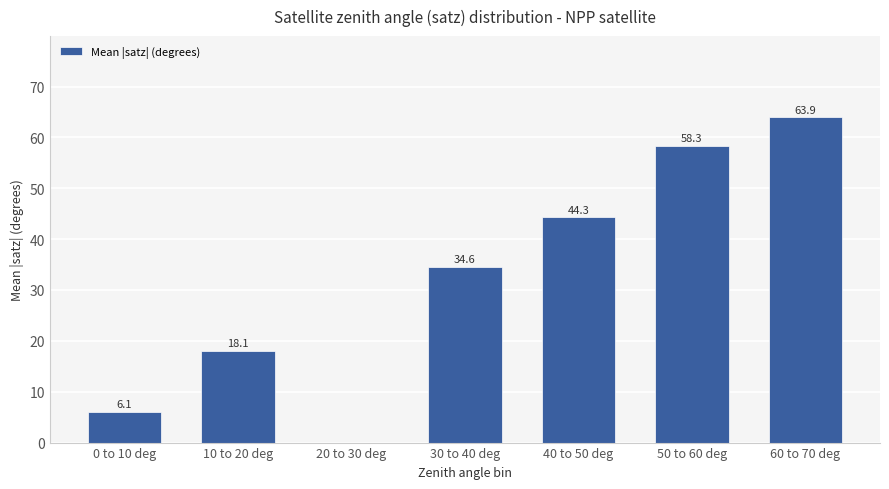

What is the sum of all values?

225.3